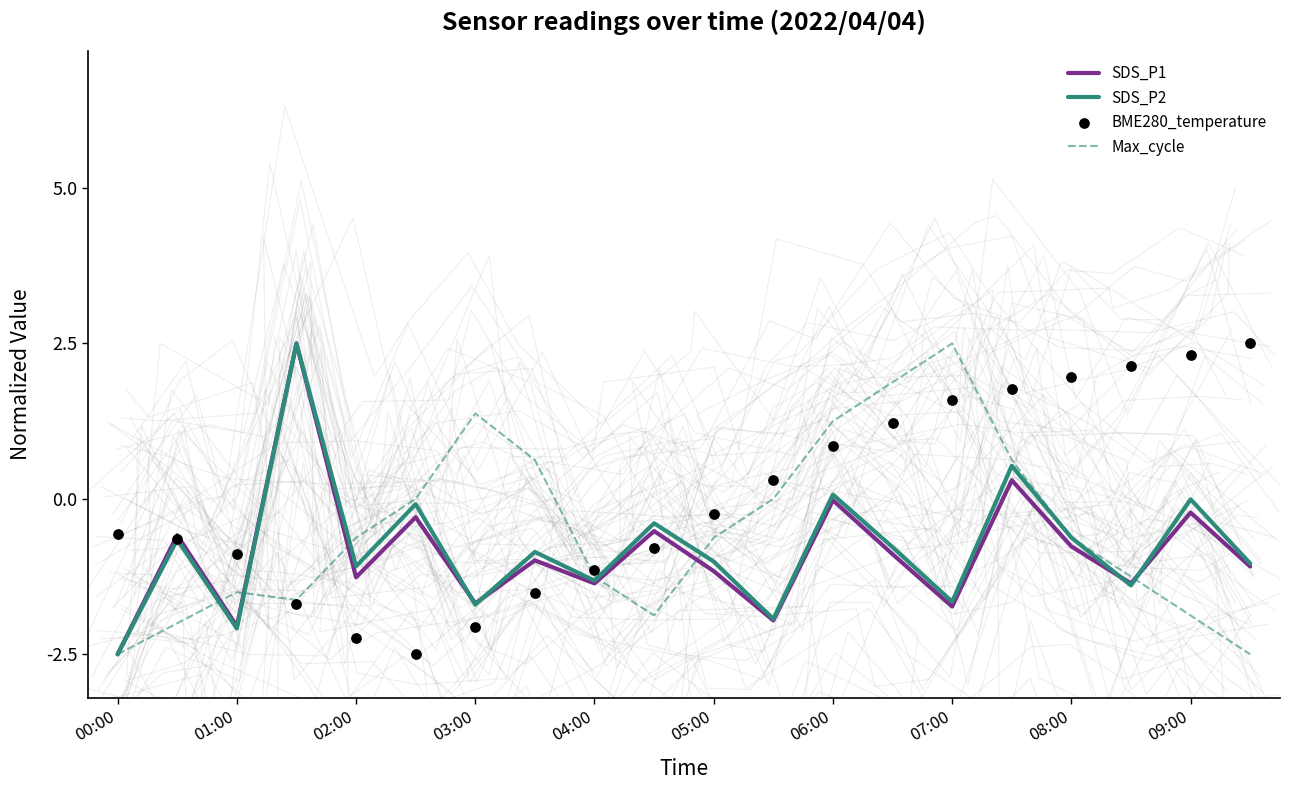

Which series has the widest spread of Y values?

SDS_P1